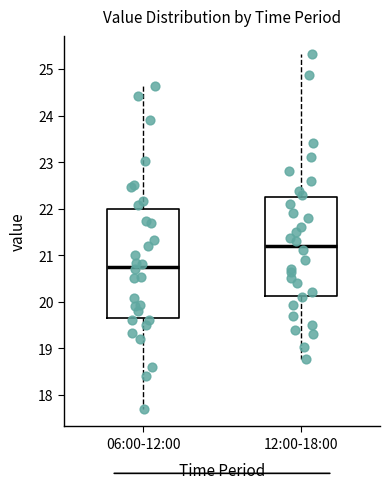

Reading left to right, read every box against the y-axis: the position of its median line, the range the box covers, and the ends of its whiskers. The values are not printed on the chart, so give them approximately, as read against the axis.

06:00-12:00: median 20.8, box 19.7 to 22.0, whiskers 17.7 to 24.6
12:00-18:00: median 21.2, box 20.1 to 22.3, whiskers 18.8 to 25.3